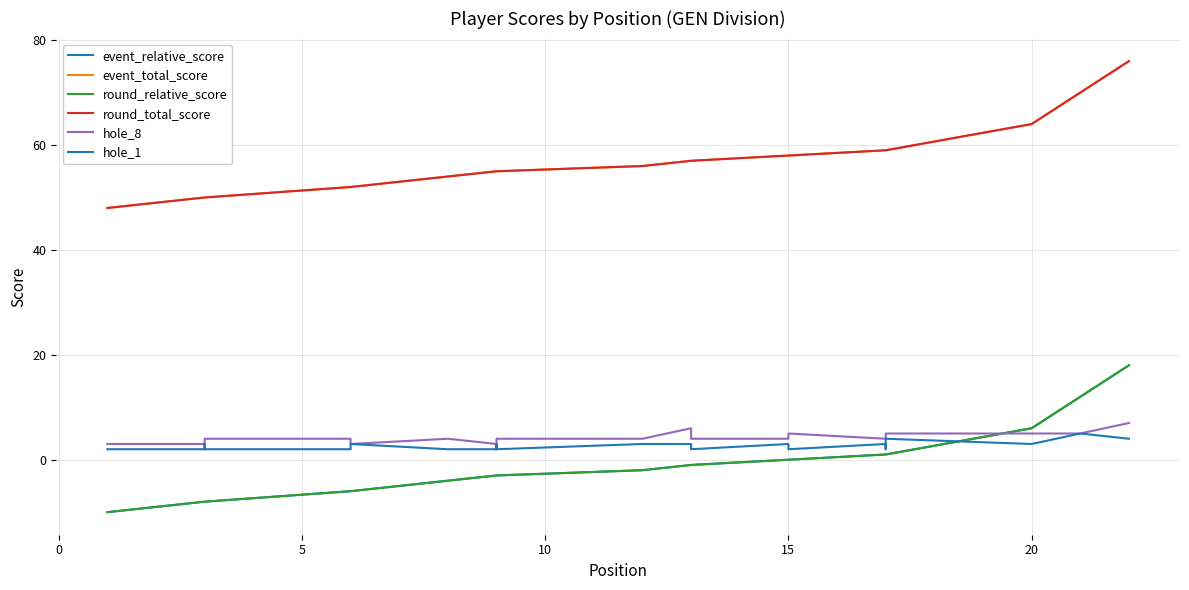

How many lines are shown in the chart?

6